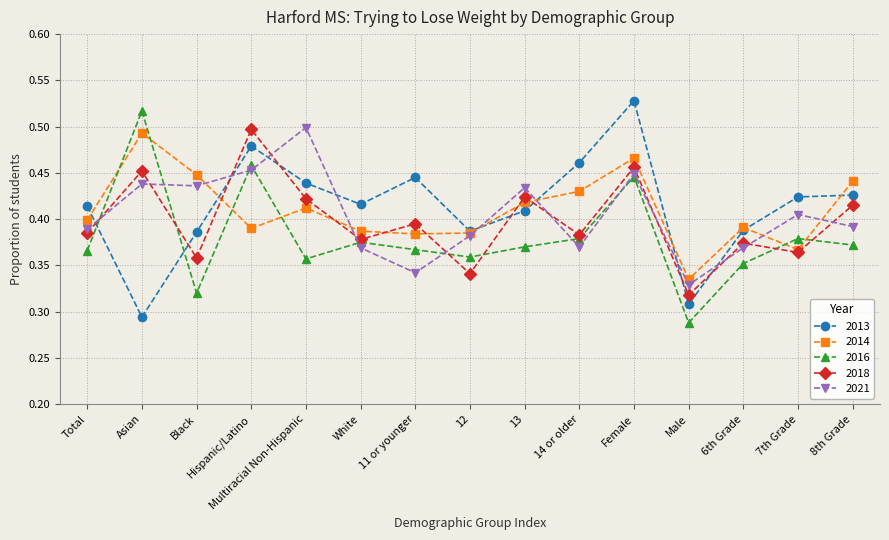

At which label does 2016 reach its minimum?

Male